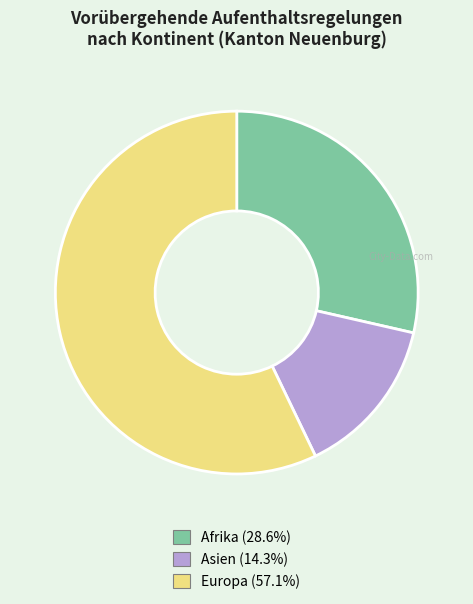

Does any single category account for the majority?

Yes